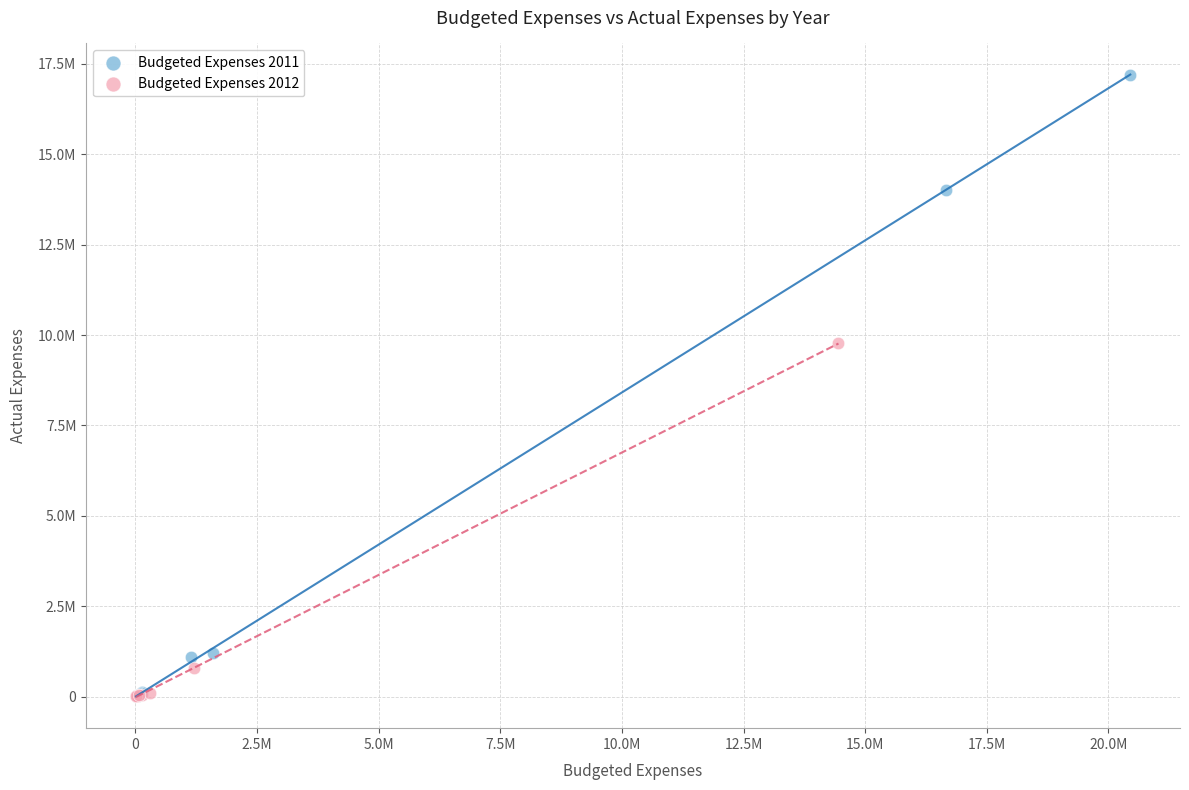

What are all the series names shown in the legend?

Budgeted Expenses 2011, Budgeted Expenses 2012